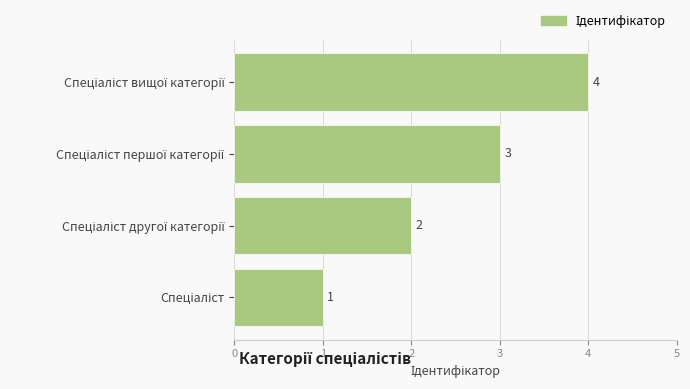

What is the sum of all values?

10